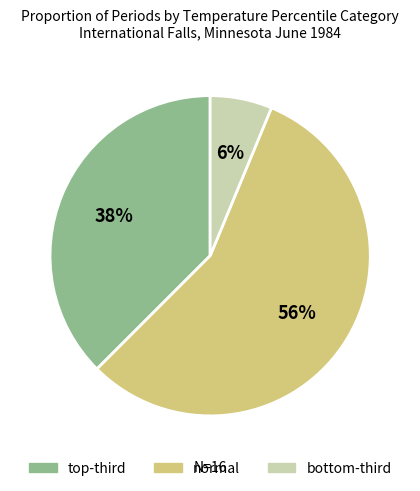

Which slice represents more than half of the pie?

normal